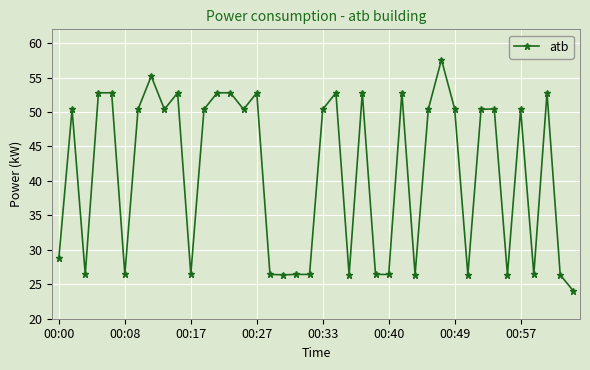

What is the difference between the maximum and minimum values?

33.6